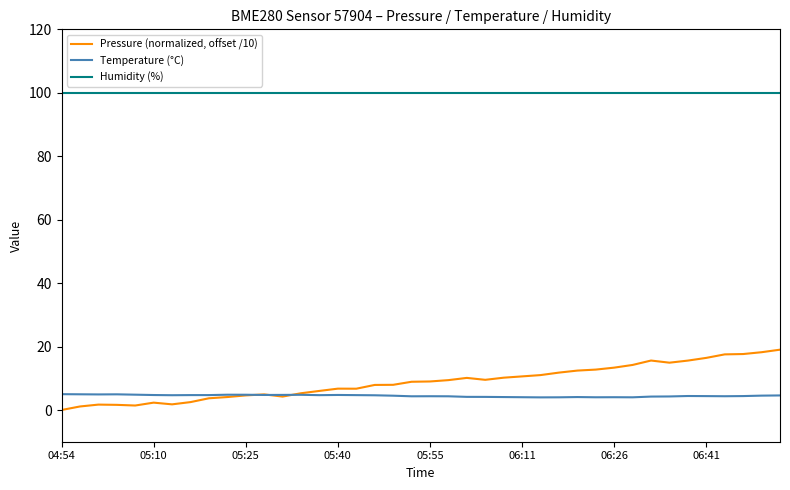

True or false: Temperature (°C) and Humidity (%) cross at least once.

False